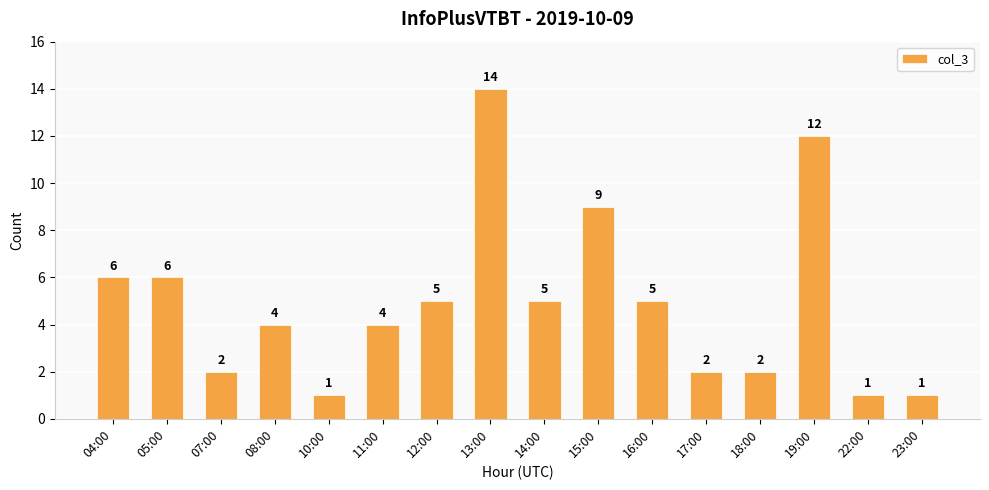

Which category has the highest value across all series?

13:00